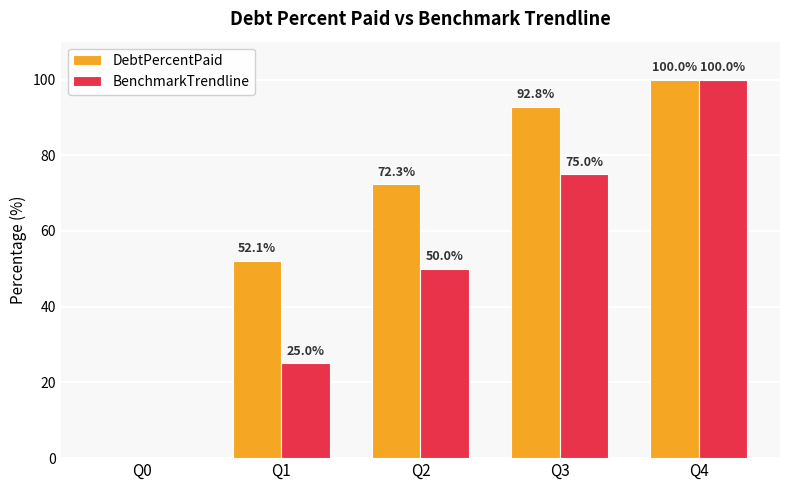

Reading left to right, what are all the values shown in this chart?

DebtPercentPaid: 0.0	52.1	72.3	92.8	100.0
BenchmarkTrendline: 0.0	25.0	50.0	75.0	100.0